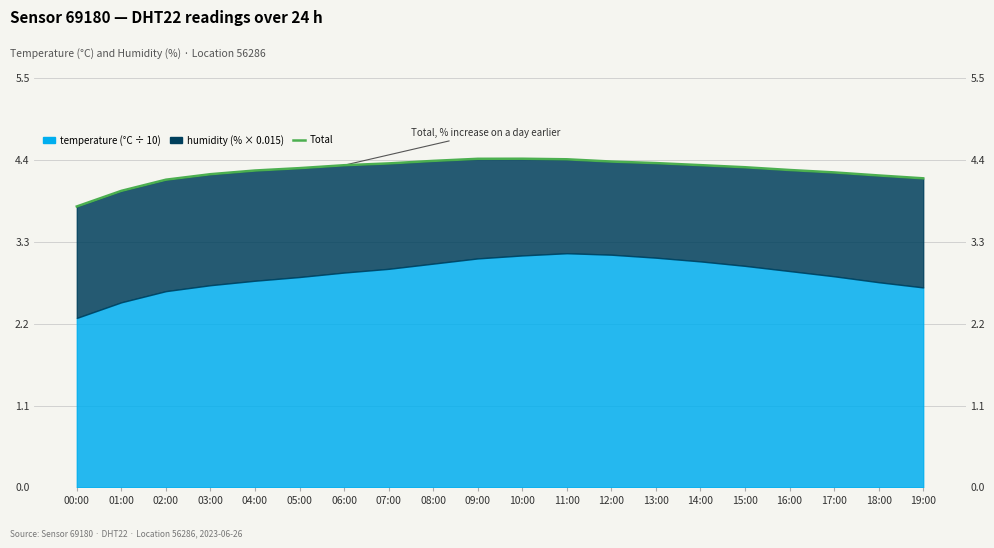

What is the label of the 13th point from the left?

12:00